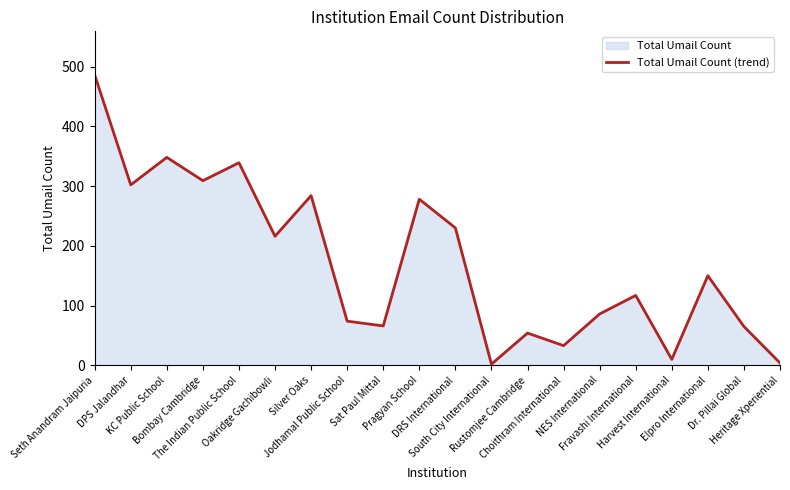

What is the difference between the second highest and second lowest values?

344